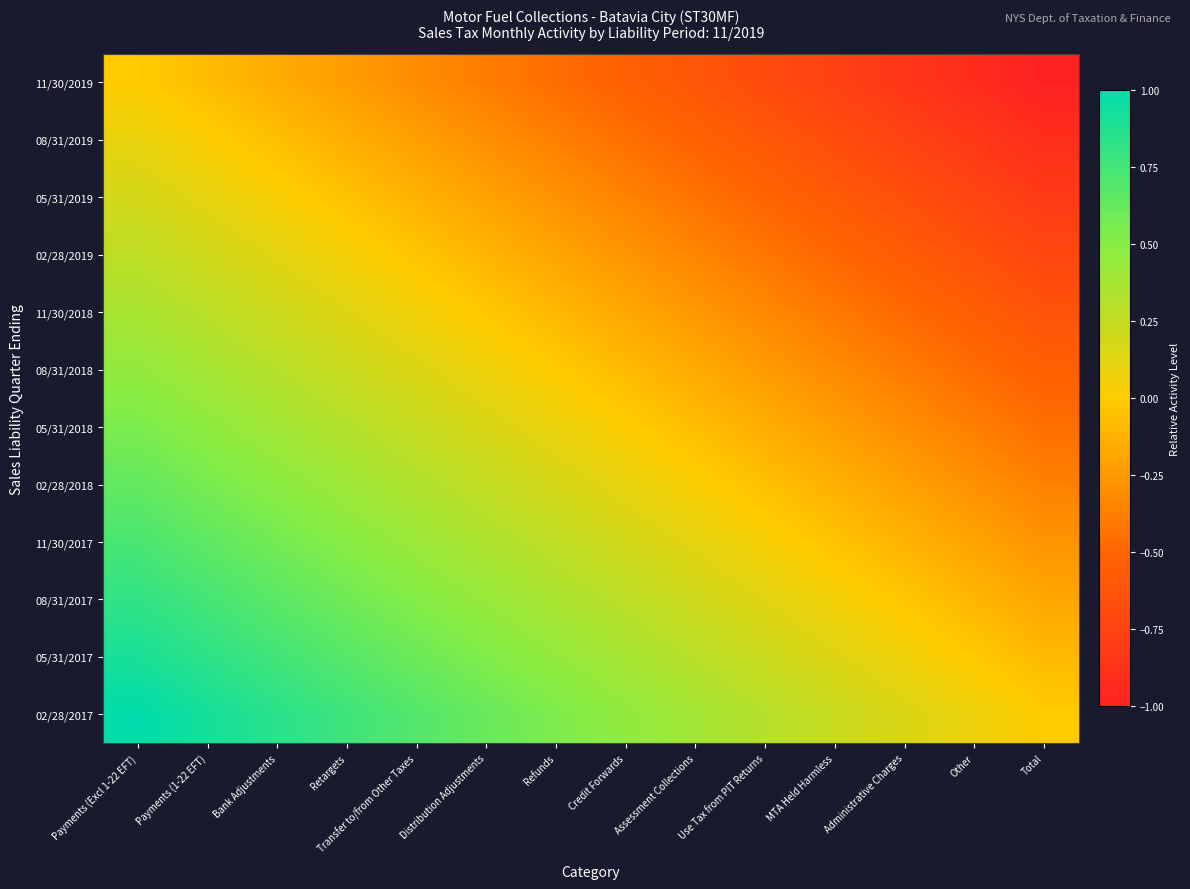

List the series in order of their peak value, lowest first.

11/30/2019, 08/31/2019, 05/31/2019, 02/28/2019, 11/30/2018, 08/31/2018, 05/31/2018, 02/28/2018, 11/30/2017, 08/31/2017, 05/31/2017, 02/28/2017